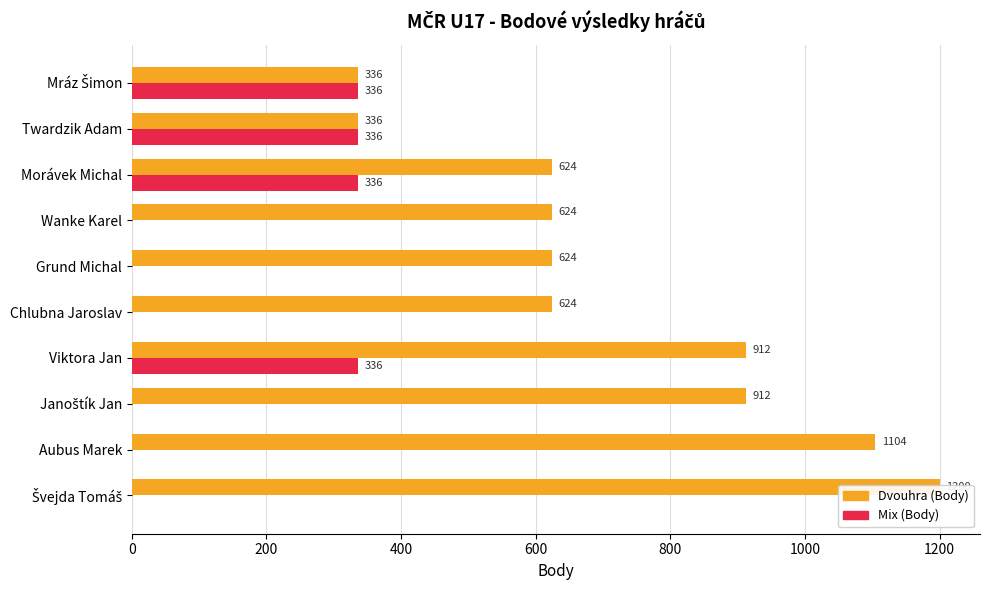

Which series changed the most between Švejda Tomáš and Twardzik Adam?

Dvouhra (Body)